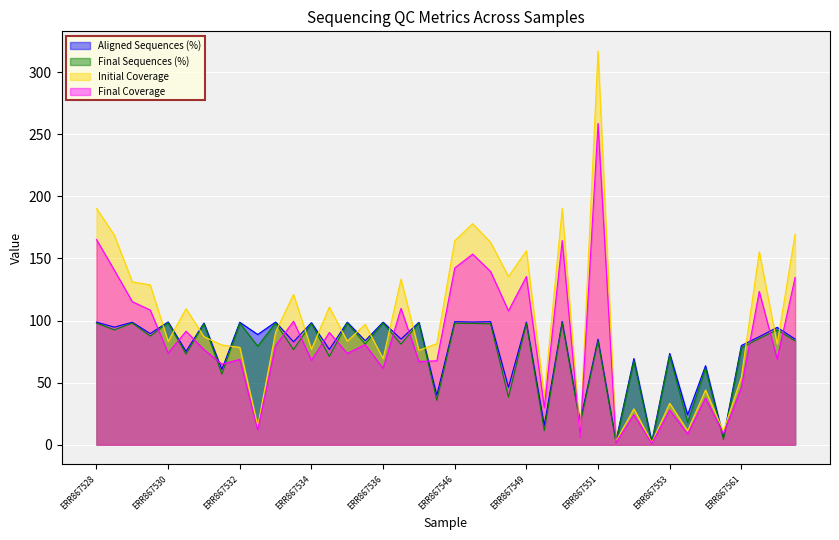

Where is the first local maximum for Initial Coverage?

ERR867521